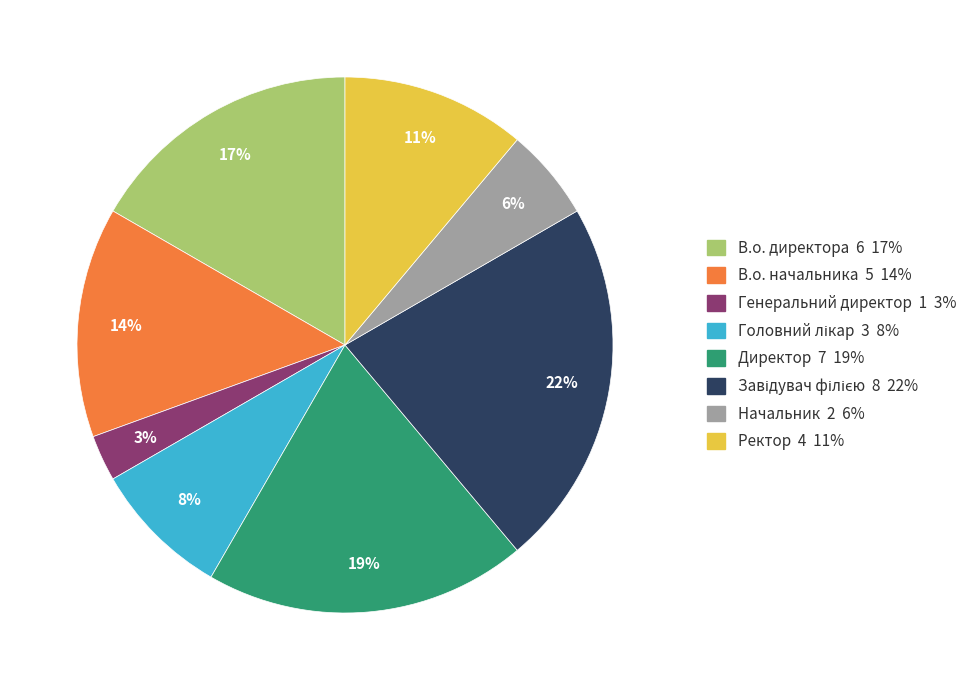

Which category has the smallest portion of the pie?

Генеральний директор